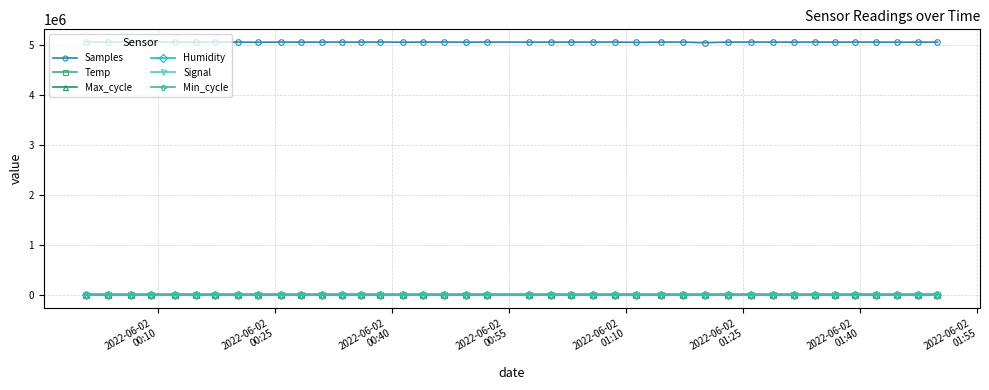

Which series has the largest total across all categories?

Samples